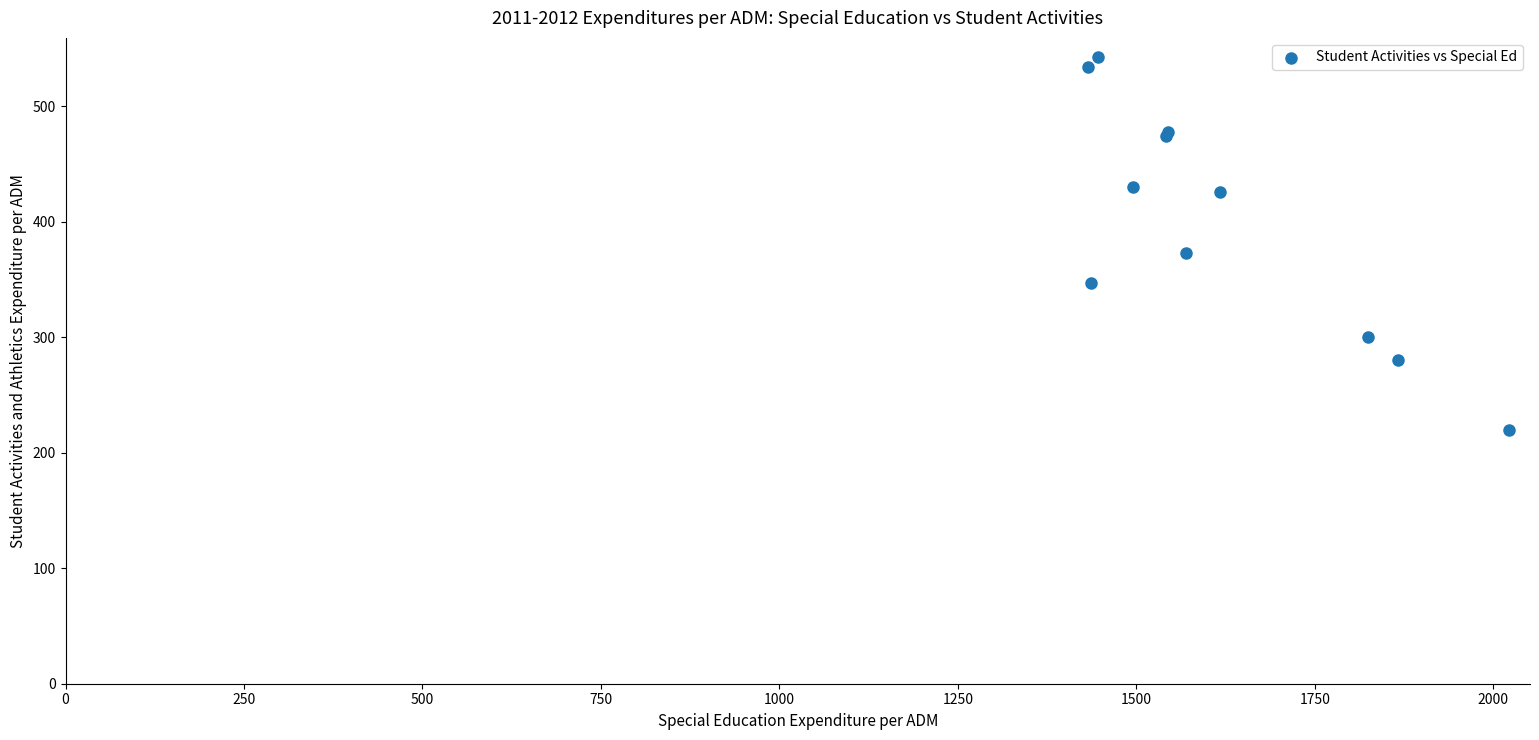

What Y value in the scatter plot is closest to 381?

373